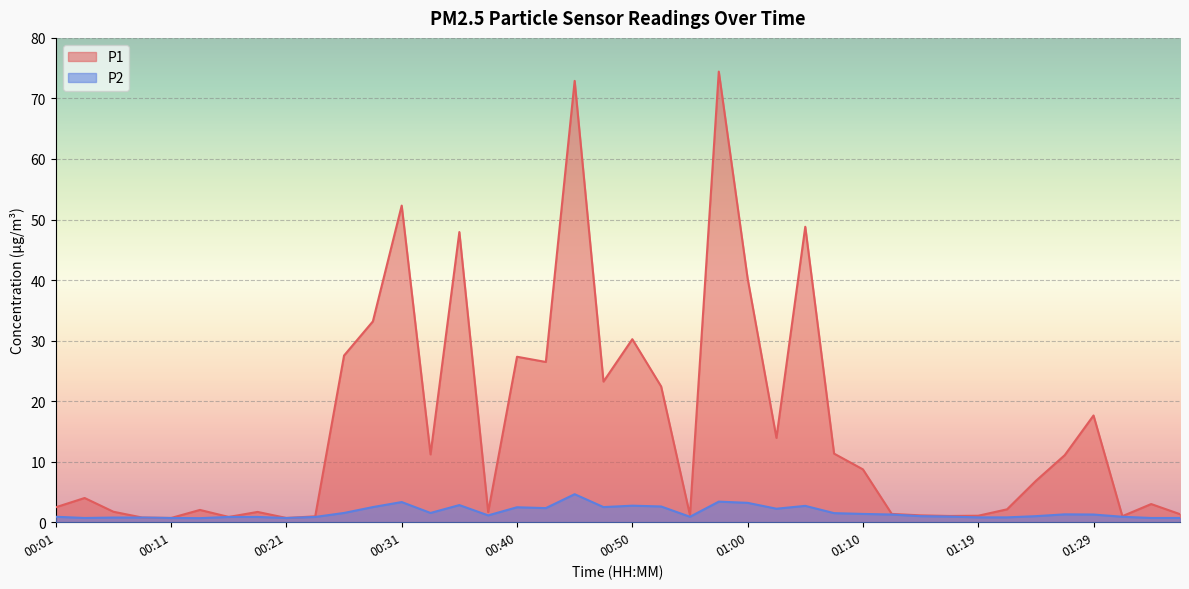

Between 00:01 and 00:19, which series saw the biggest shift?

P1